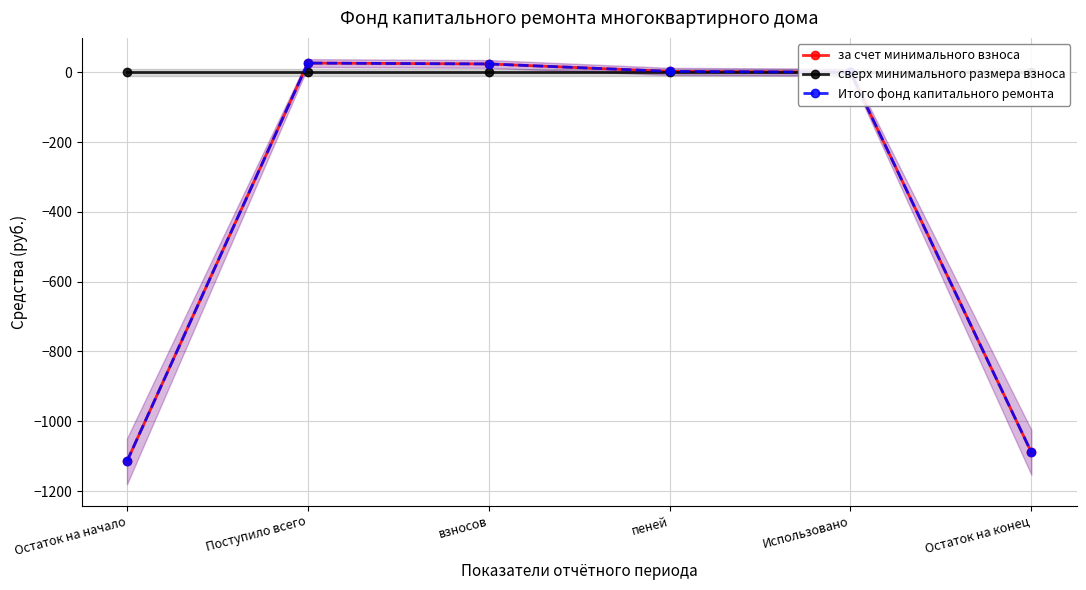

What are all the series names shown in the legend?

за счет минимального взноса, сверх минимального размера взноса, Итого фонд капитального ремонта